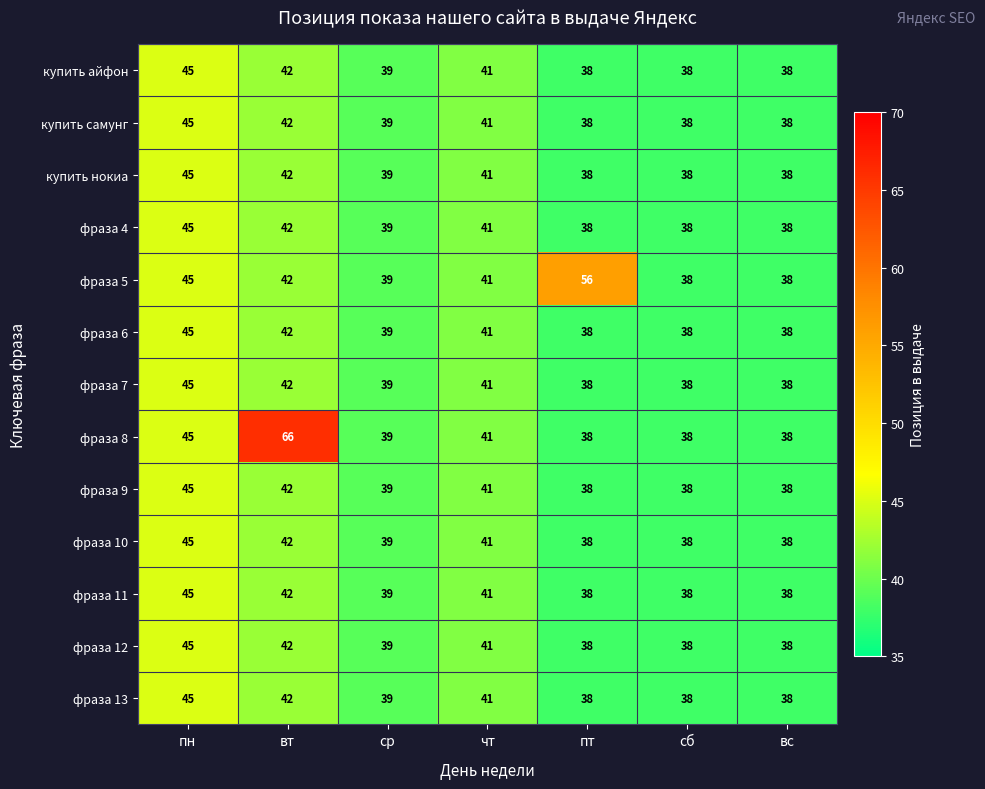

Which category has the highest value across all series?

вт